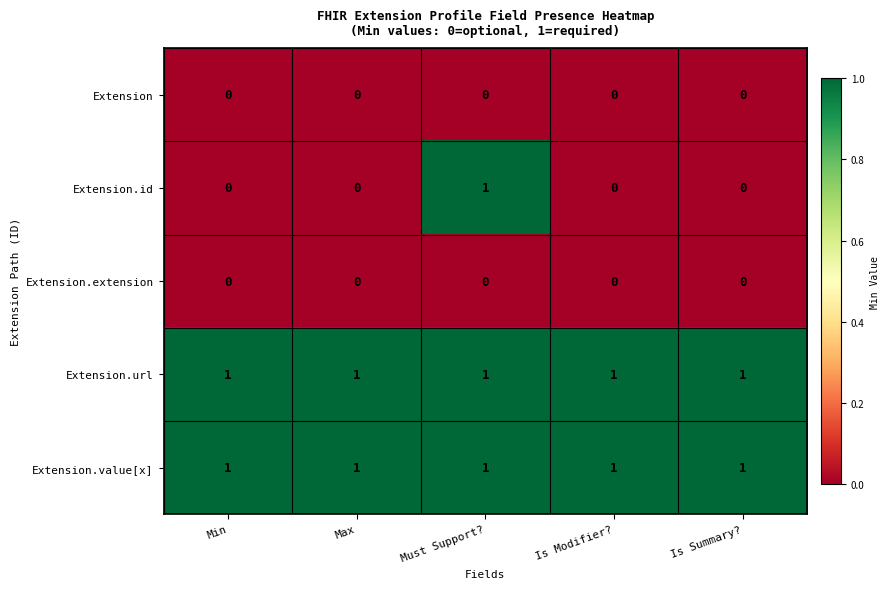

Reading left to right, transcribe all the data shown in this chart.

Extension: 0	0	0	0	0
Extension.id: 0	0	1	0	0
Extension.extension: 0	0	0	0	0
Extension.url: 1	1	1	1	1
Extension.value[x]: 1	1	1	1	1